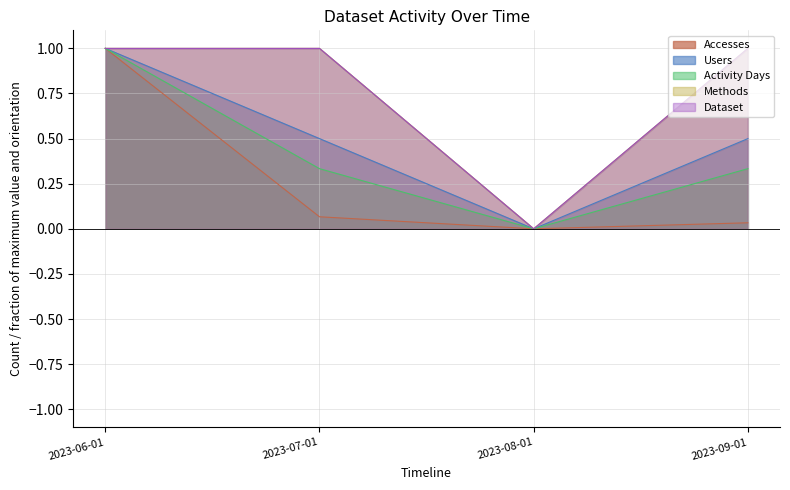

Does the chart have visible grid lines?

Yes